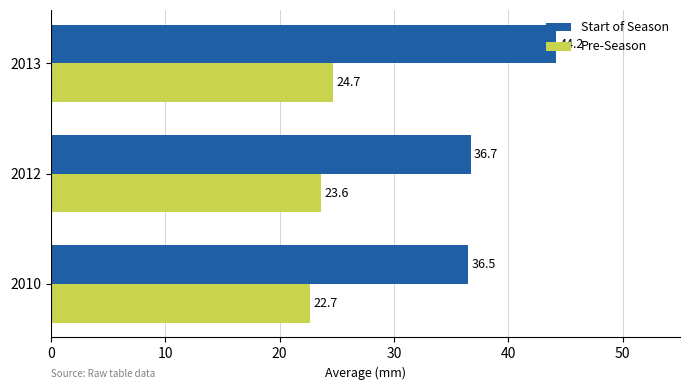

Rank the series by their average value, from highest to lowest.

Start of Season, Pre-Season